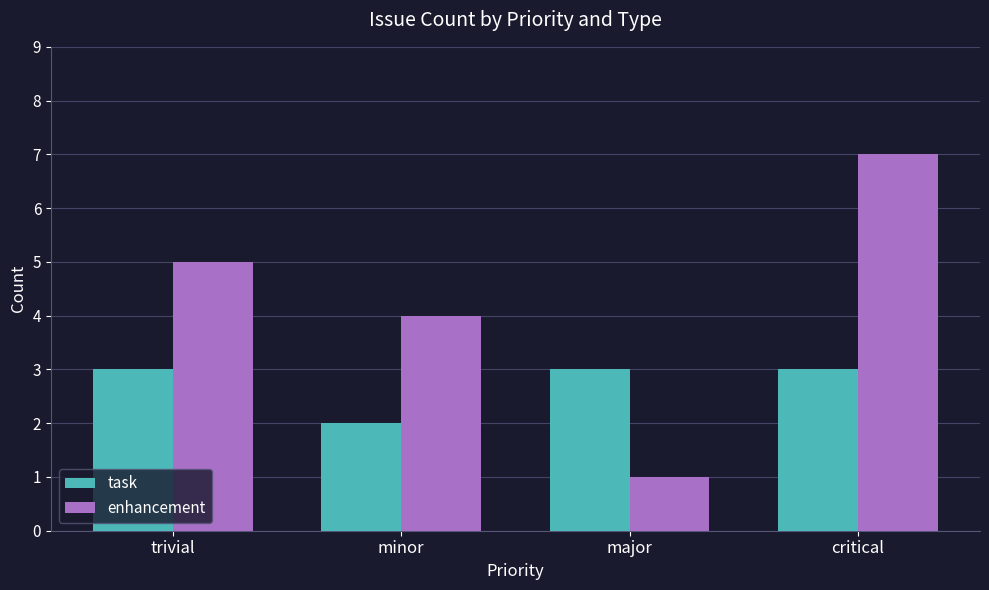

Rank the series at major from lowest to highest value.

enhancement, task